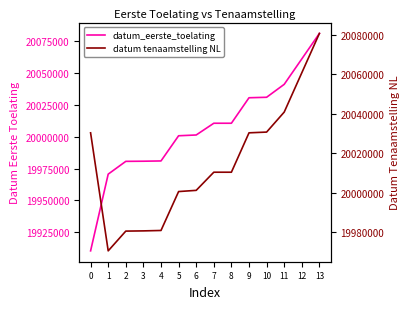

What is the sum of all datum tenaamstelling NL values?

280209015